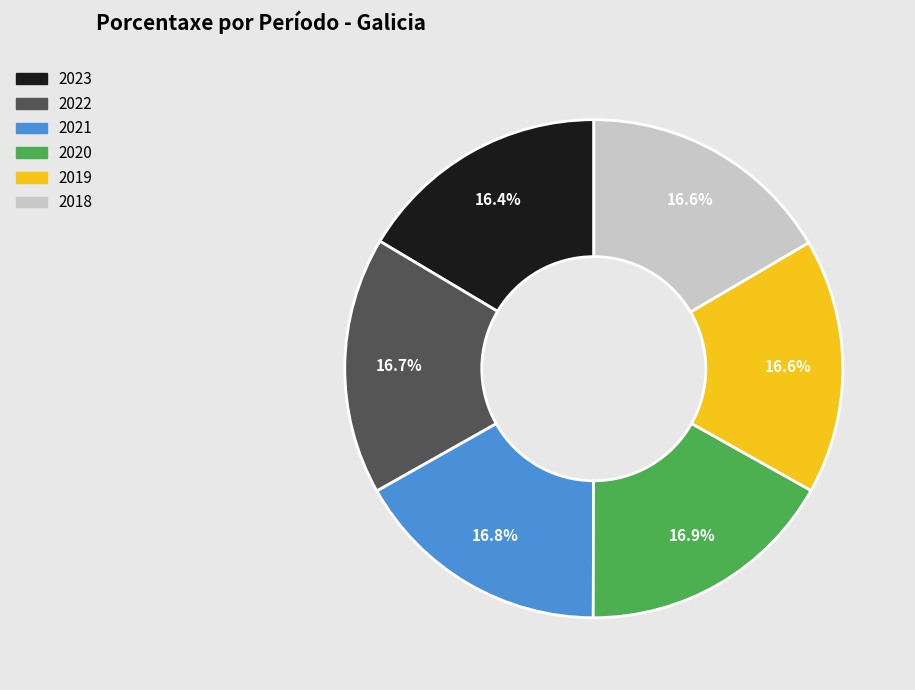

Approximately how many times larger is the value at 2022 compared to 2023?

1.0